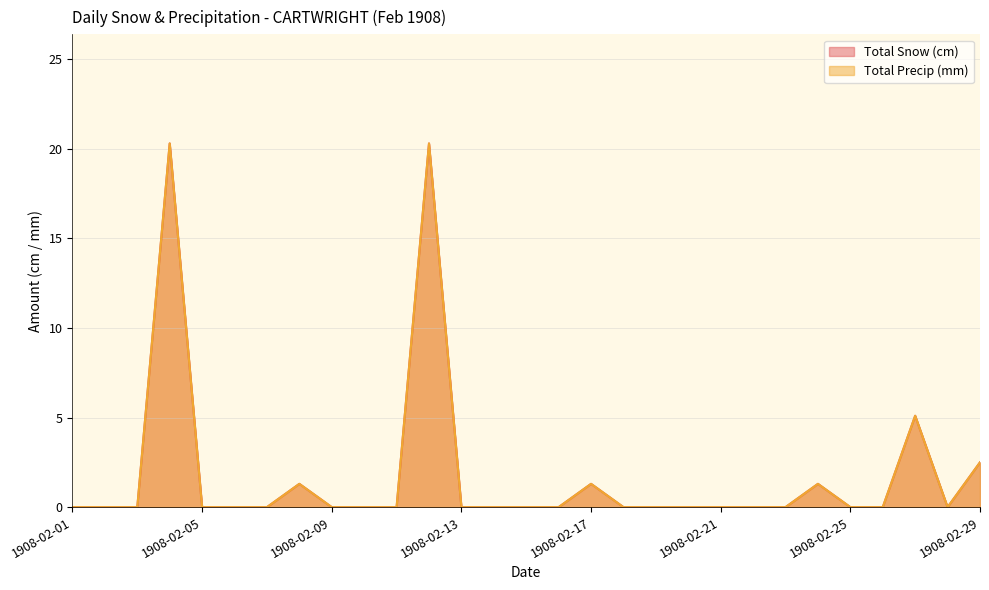

Count the number of data series in this chart.

2